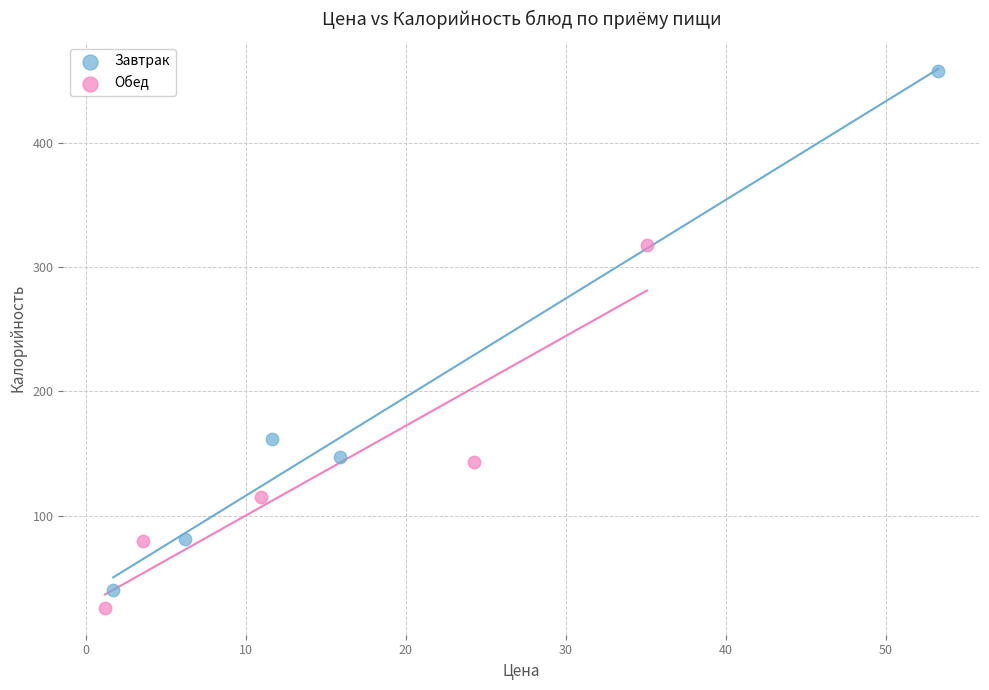

What are all the series names shown in the legend?

Завтрак, Обед